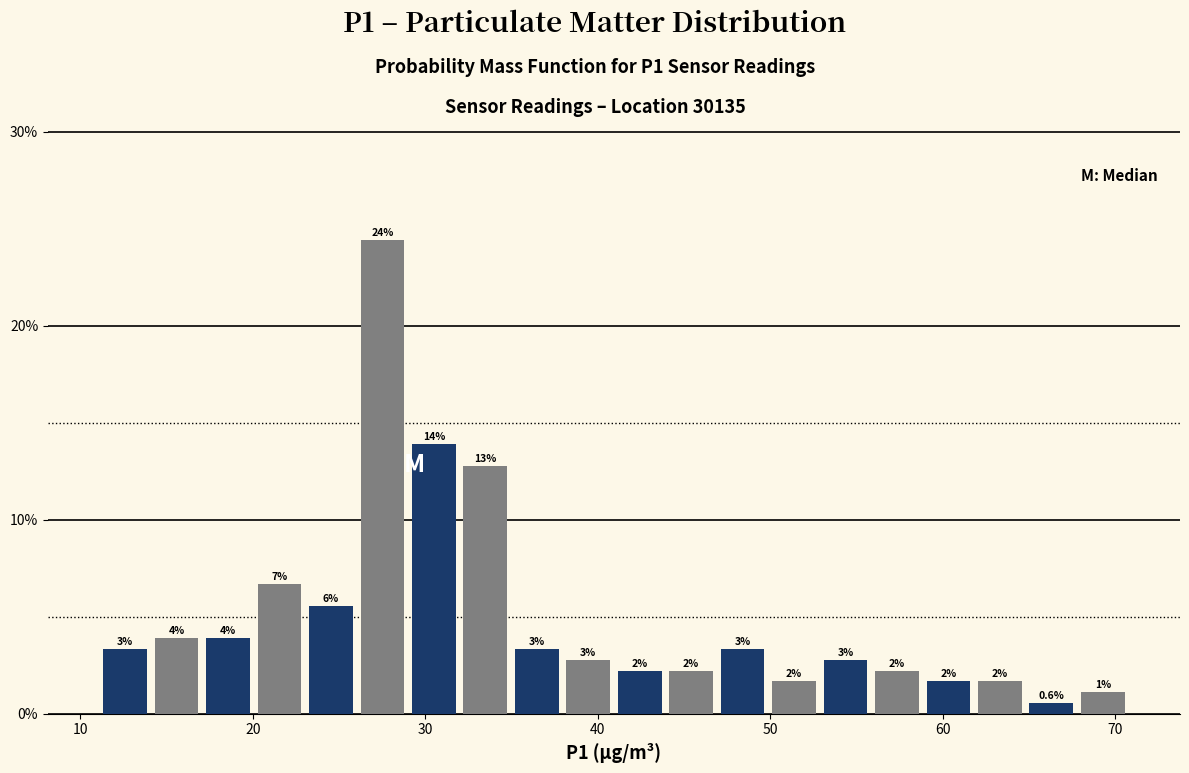

Around what value on the x-axis is the tallest bar? Give the approximate position of its centre, as read against the axis.

28